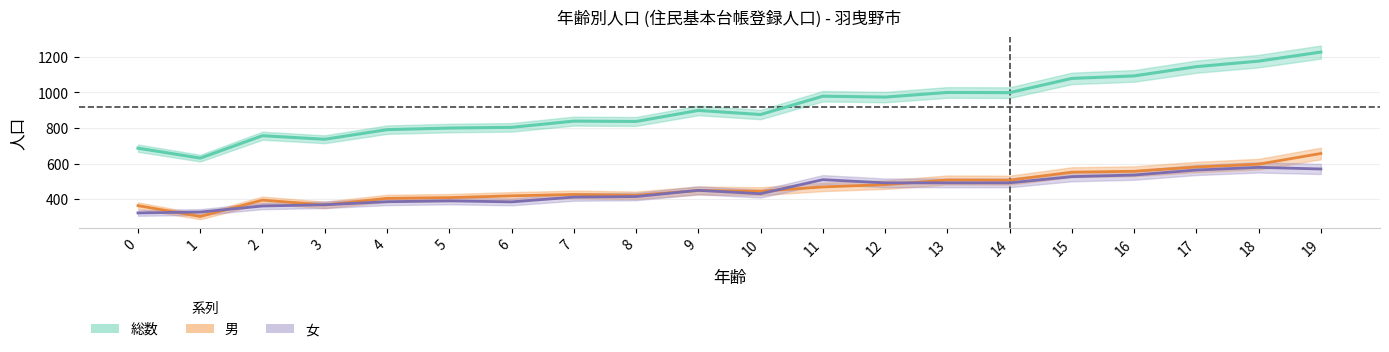

Rank the categories by 総数 value from highest to lowest.

19, 18, 17, 16, 15, 13, 14, 11, 12, 9, 10, 7, 8, 6, 5, 4, 2, 3, 0, 1